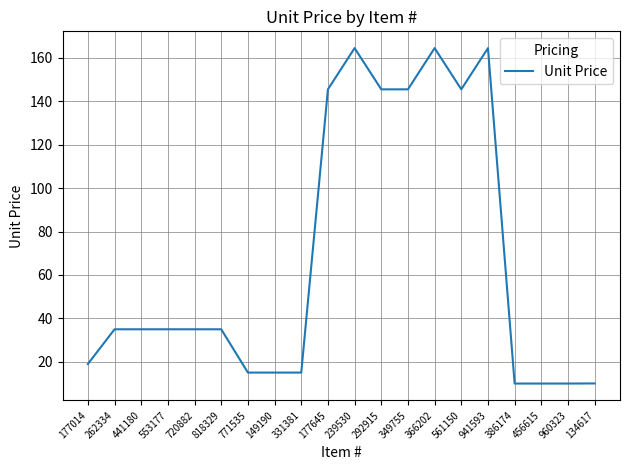

Approximately how many times larger is the value at 239530 compared to 366202?

1.0